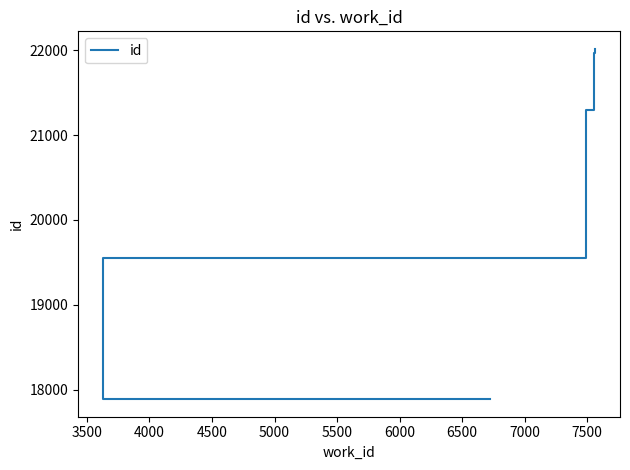

What is the minimum value shown in the chart?

17886